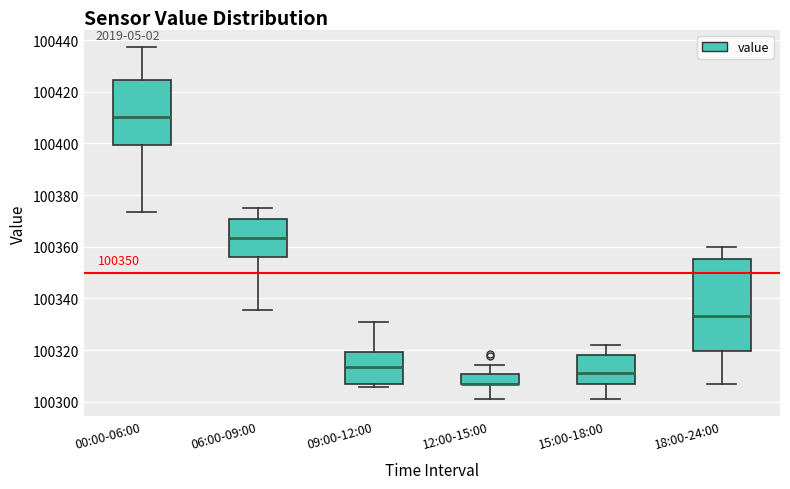

Where is the upper edge of the box for 12:00-15:00 on the y-axis? The values are not printed on the chart, so give them approximately, as read against the axis.

100310